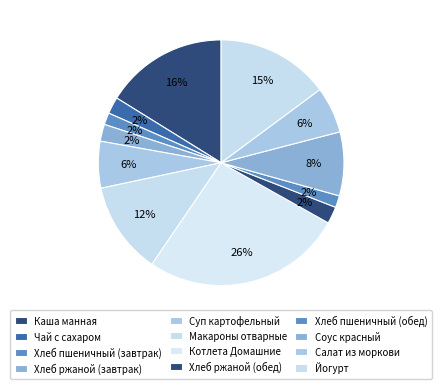

What percentage do Салат из моркови and Соус красный together represent?

14.5%